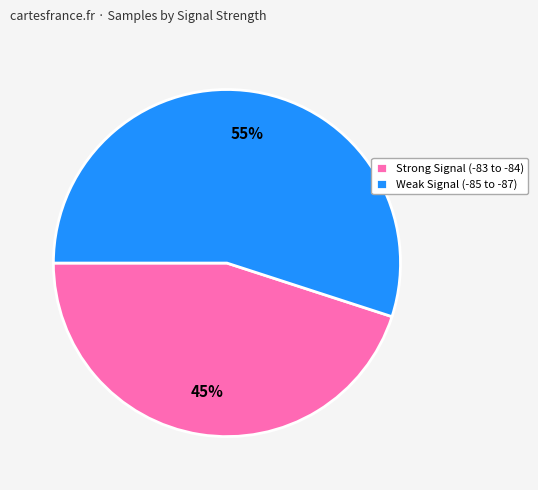

Which slice is the smallest?

Strong Signal (-83 to -84)